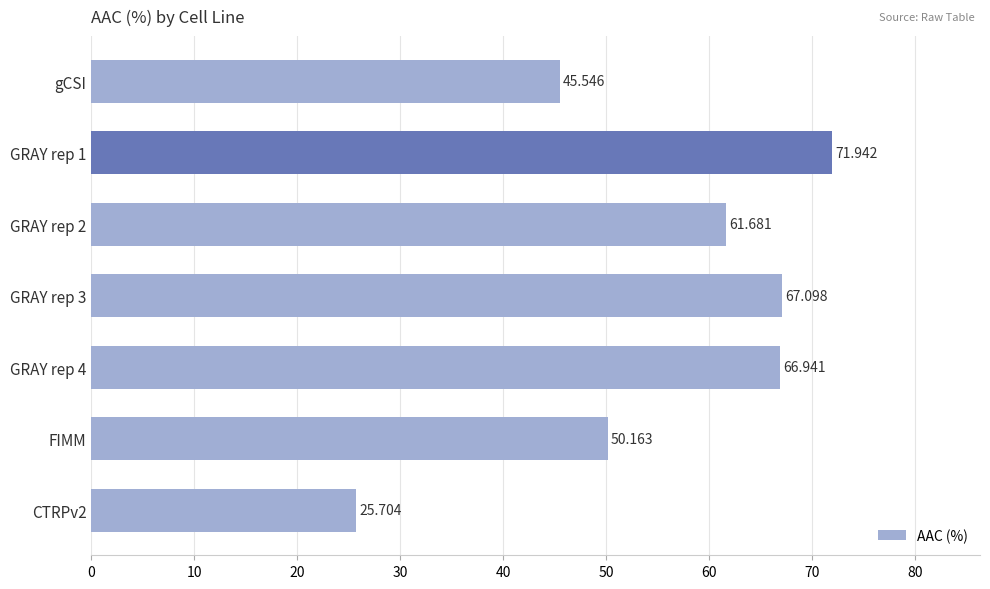

Where is the data nearest to the value 48?

FIMM